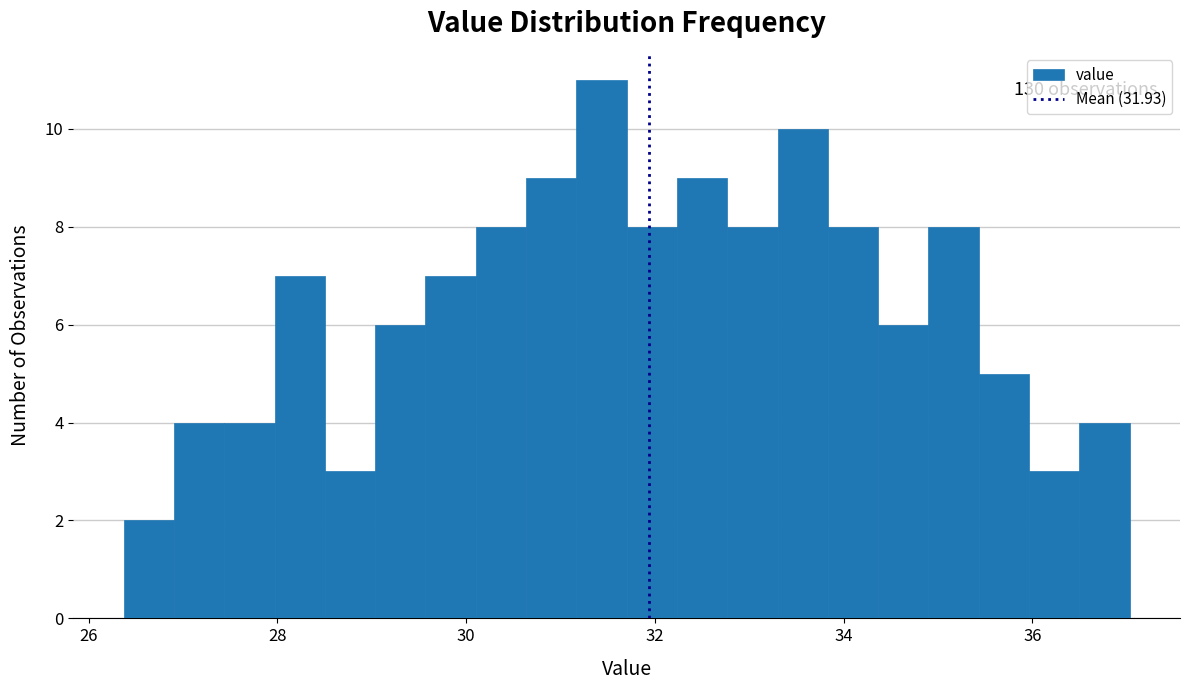

Around what value on the x-axis is the tallest bar? Give the approximate position of its centre, as read against the axis.

31.4